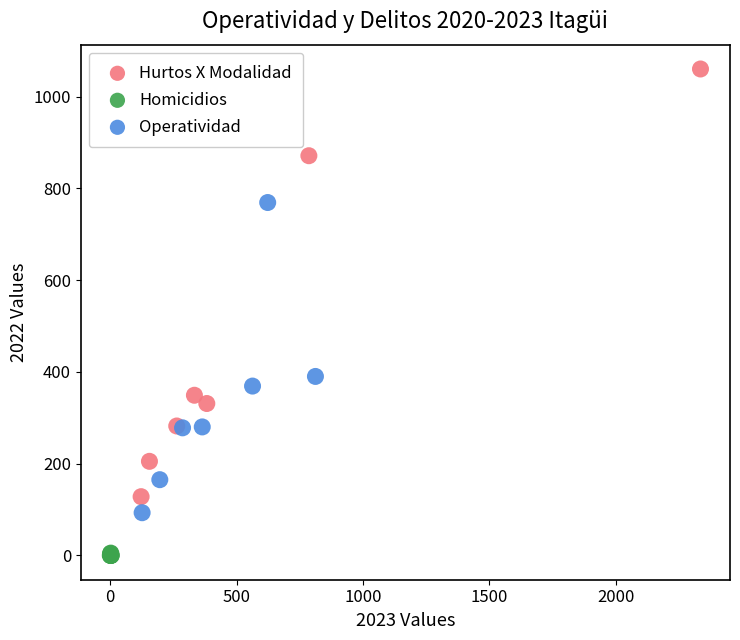

Which series has the widest spread of Y values?

Hurtos X Modalidad